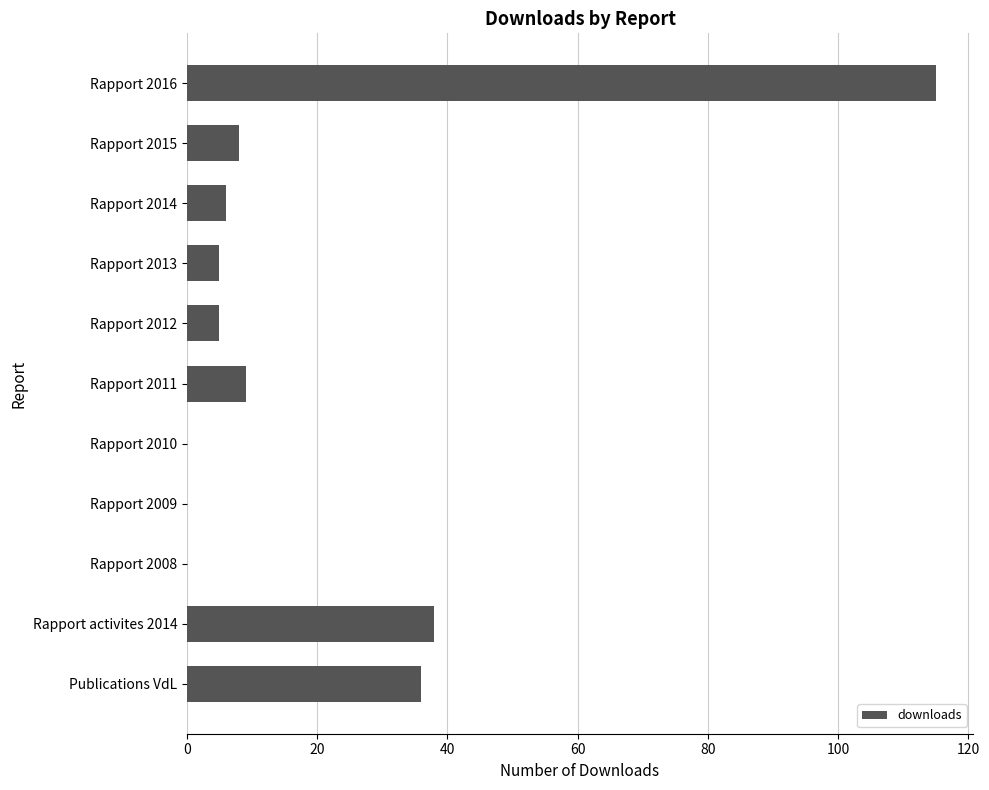

What is the greatest value displayed?

115